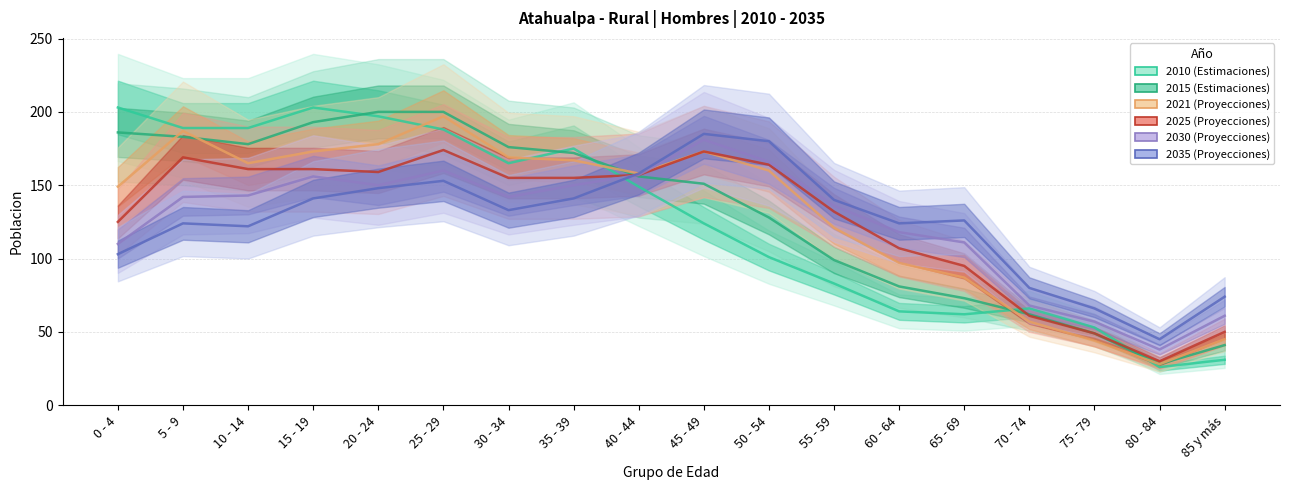

Which series has the largest range (max minus min)?

2010 (Estimaciones)